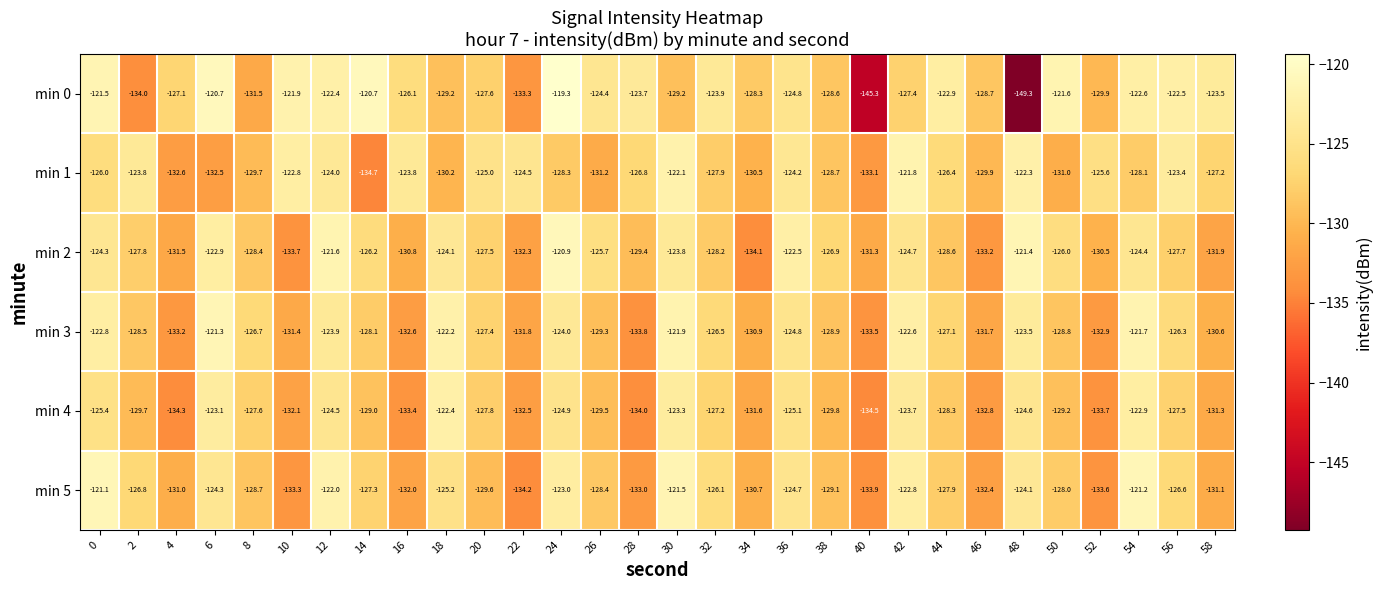

What is the total value across all series at 14?

-766.0